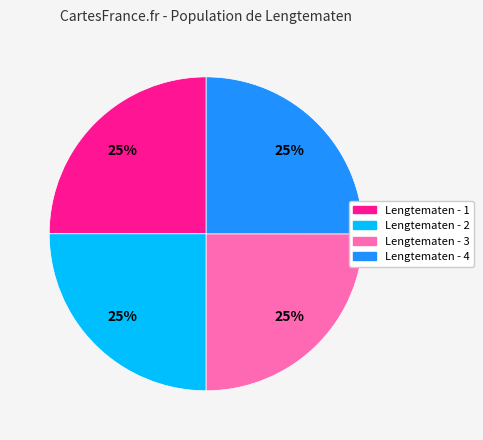

Does any single category account for the majority?

No